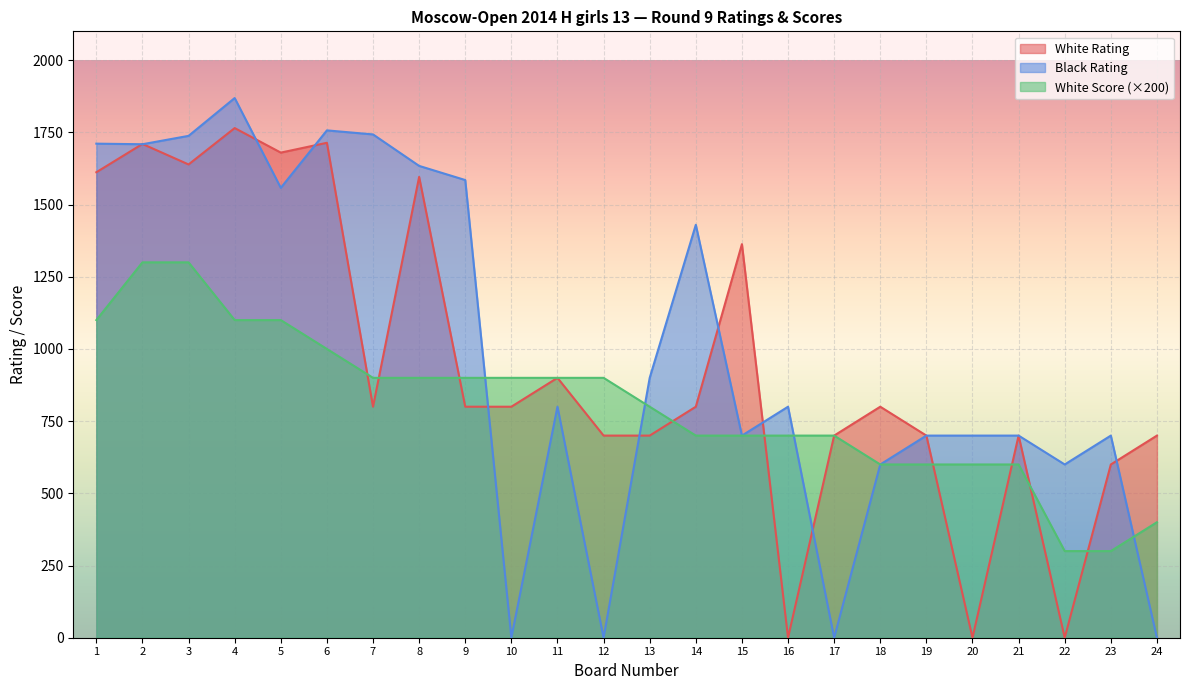

Reading left to right, transcribe all the data shown in this chart.

White Rating: 1=1612	2=1710	3=1639	4=1765	5=1680	6=1714	7=800	8=1596	9=800	10=800	11=900	12=700	13=700	14=800	15=1363	16=0	17=700	18=800	19=700	20=0	21=700	22=0	23=600	24=700
Black Rating: 1=1711	2=1709	3=1738	4=1869	5=1558	6=1757	7=1743	8=1634	9=1585	10=0	11=800	12=0	13=900	14=1430	15=700	16=800	17=0	18=600	19=700	20=700	21=700	22=600	23=700	24=0
White Score: 1=1100	2=1300	3=1300	4=1100	5=1100	6=1000	7=900	8=900	9=900	10=900	11=900	12=900	13=800	14=700	15=700	16=700	17=700	18=600	19=600	20=600	21=600	22=300	23=300	24=400